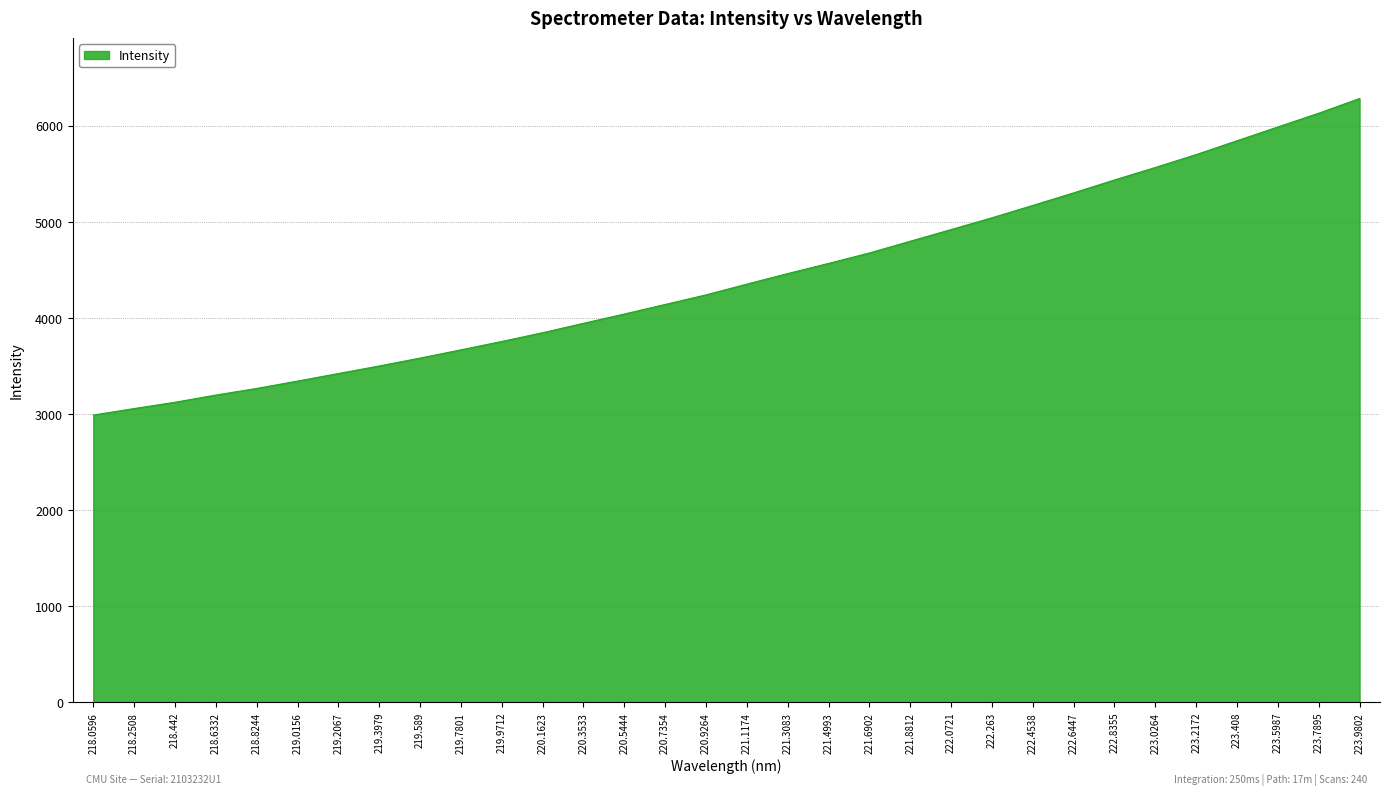

What is the average value?

4416.2